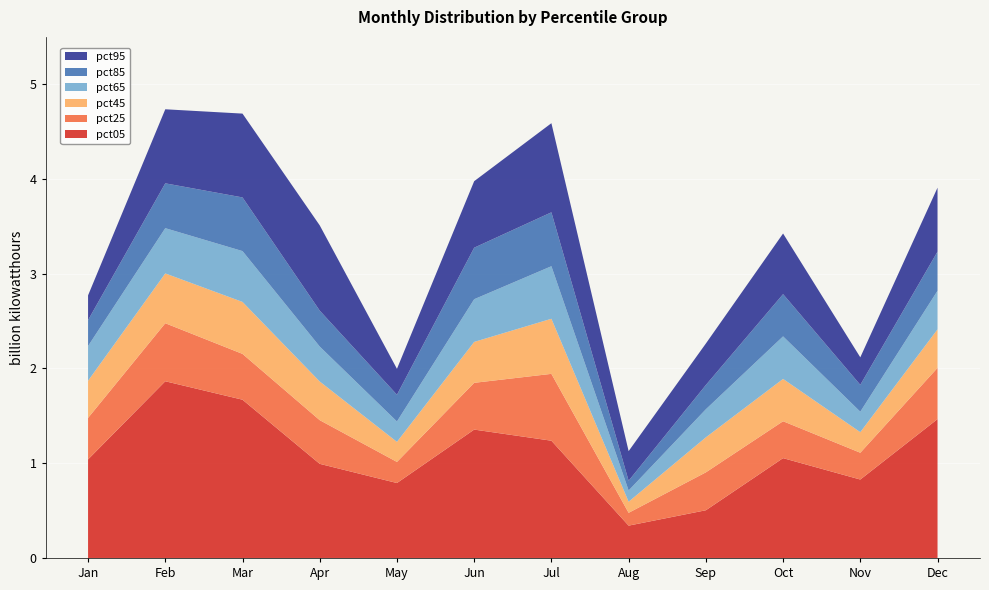

Reading left to right, what are all the values shown in this chart?

pct05: 1.0	1.9	1.7	1.0	0.8	1.4	1.2	0.3	0.5	1.1	0.8	1.5
pct25: 0.4	0.6	0.5	0.5	0.2	0.5	0.7	0.1	0.4	0.4	0.3	0.5
pct45: 0.4	0.5	0.5	0.4	0.2	0.4	0.6	0.1	0.4	0.4	0.2	0.4
pct65: 0.4	0.5	0.5	0.4	0.2	0.5	0.6	0.1	0.3	0.4	0.2	0.4
pct85: 0.3	0.5	0.6	0.4	0.3	0.5	0.6	0.1	0.3	0.4	0.3	0.4
pct95: 0.3	0.8	0.9	0.9	0.3	0.7	0.9	0.3	0.4	0.6	0.3	0.7